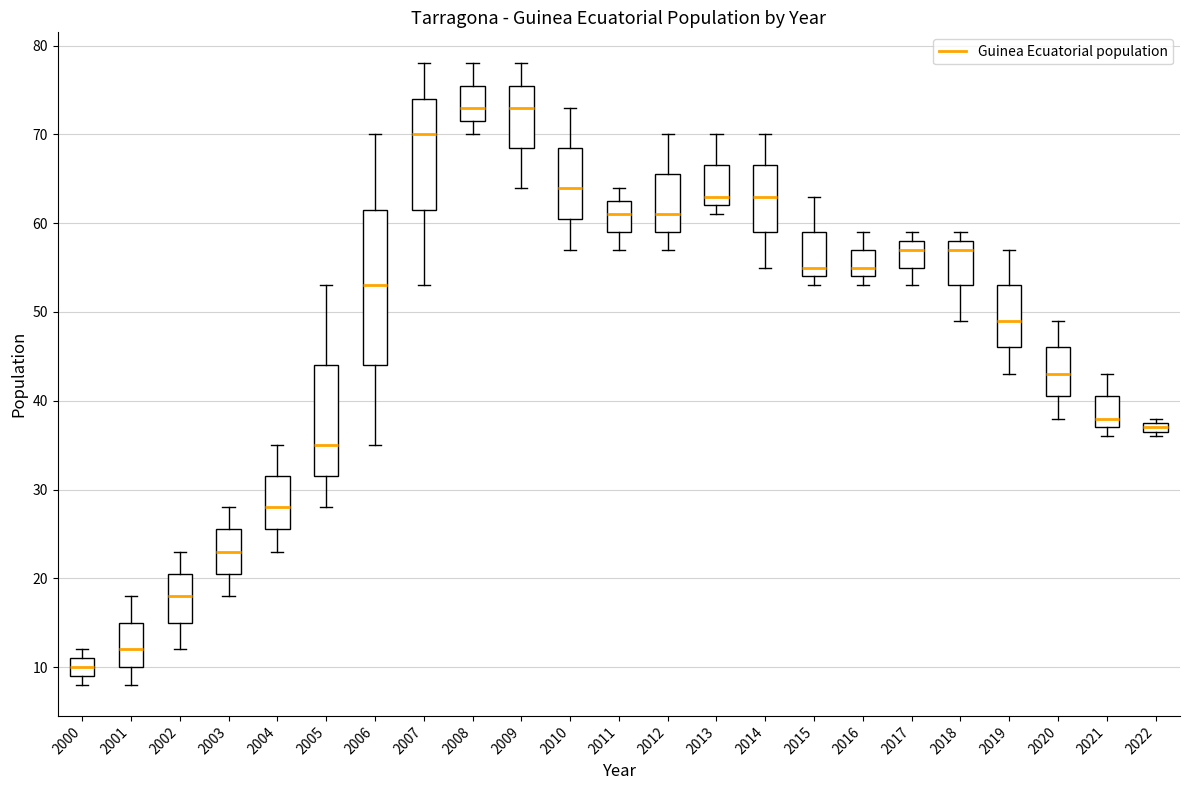

Where is the upper edge of the box at x = 2000 on the y-axis? The values are not printed on the chart, so give them approximately, as read against the axis.

11